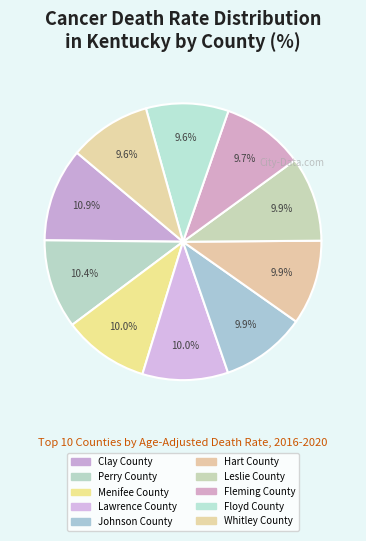

How much of the chart is everything except Perry County?

89.6%